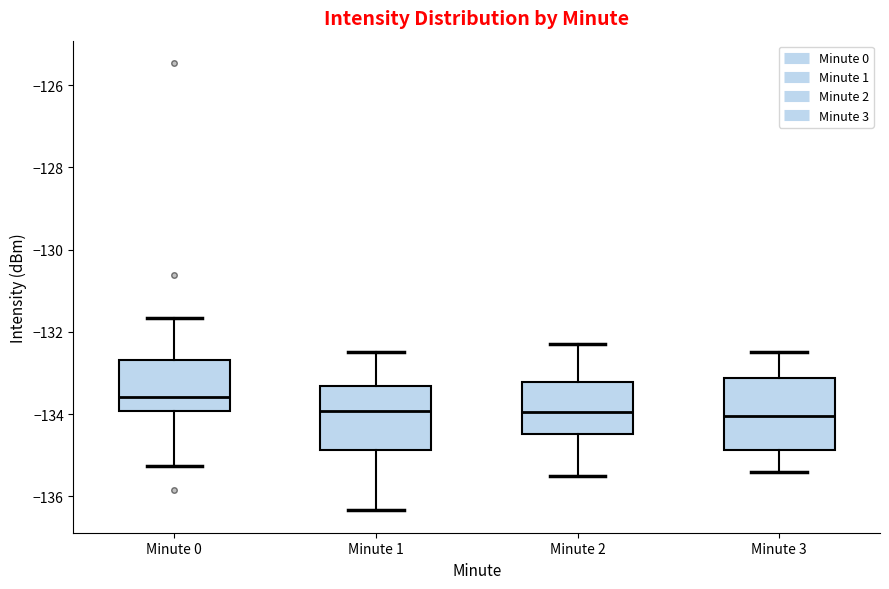

Where is the upper edge of the box for Minute 0 on the y-axis? The values are not printed on the chart, so give them approximately, as read against the axis.

-132.6